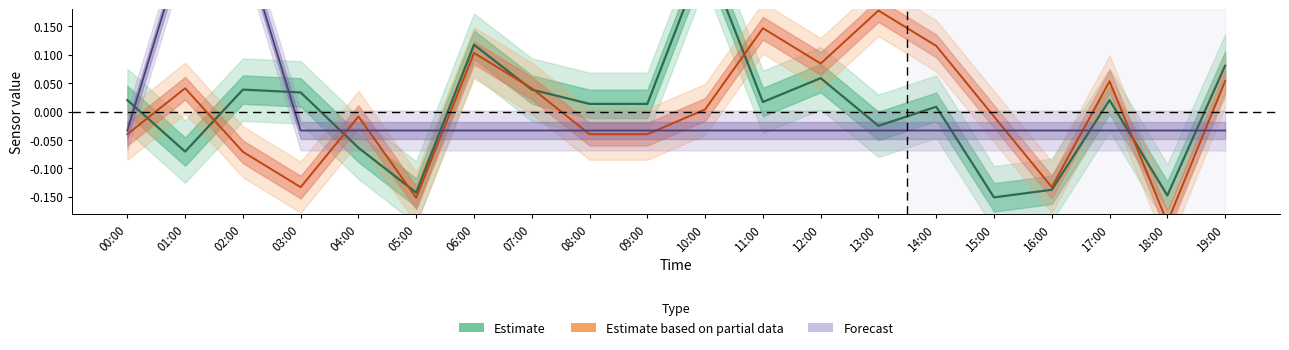

How many values in the SDS_P2 (Partial) series are below 0?

10